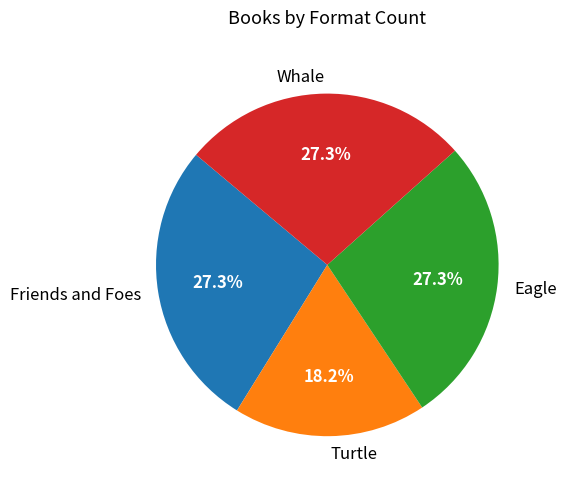

What is the ratio of the value at Friends and Foes to the value at Whale?

1.0